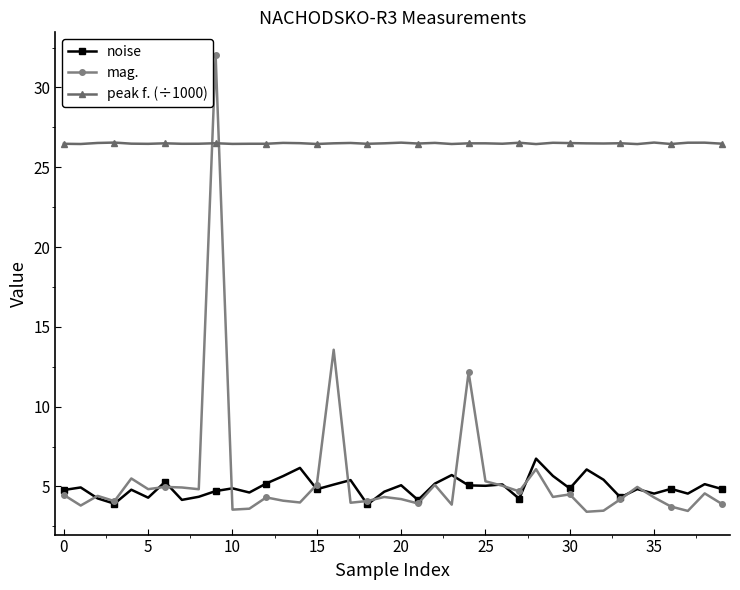

At how many categories does at least one series exceed 10?

40